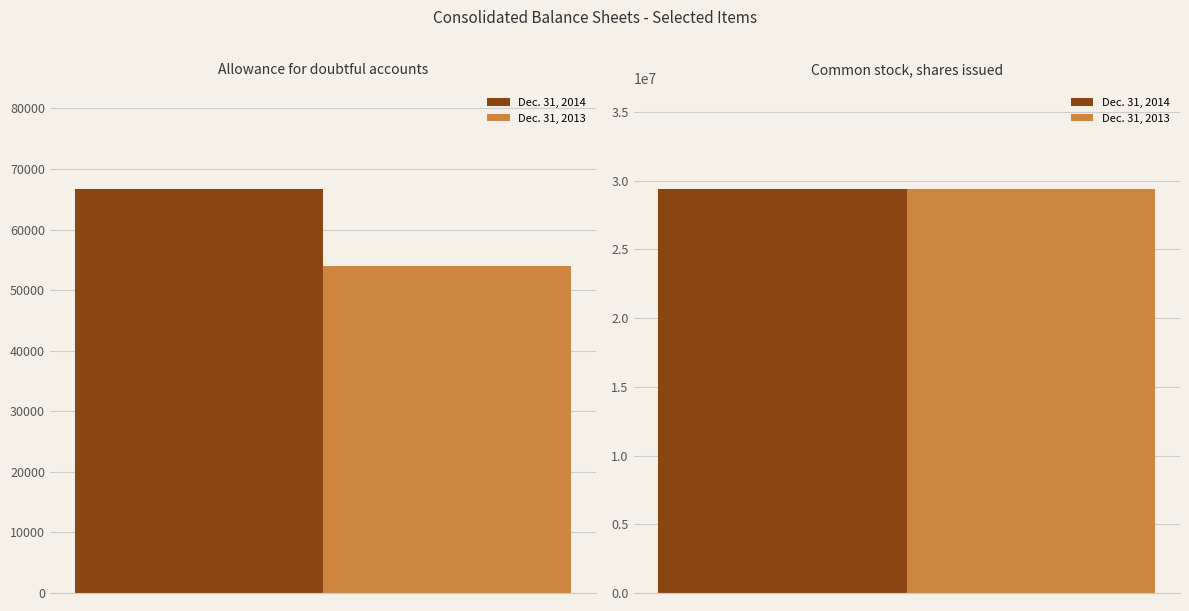

How many categories are shown in the chart?

2